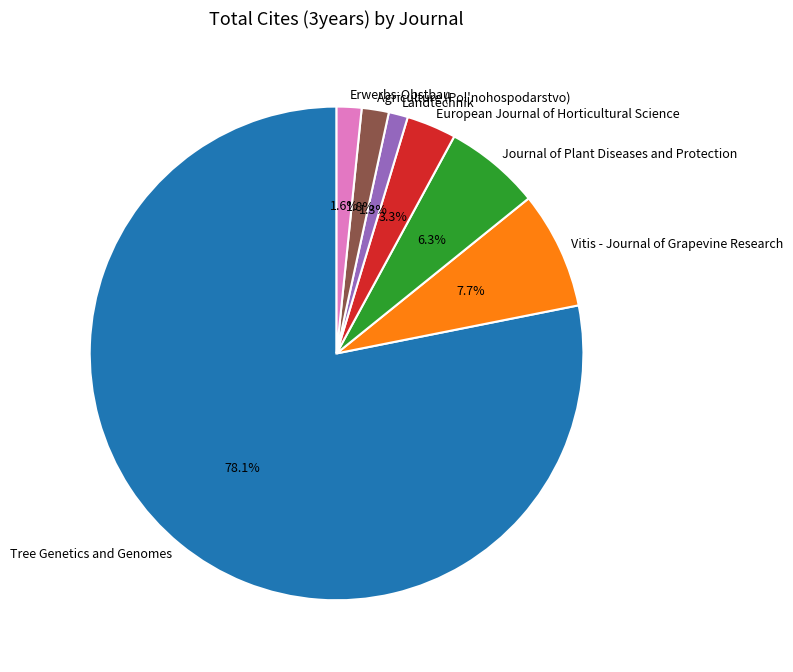

What percentage is the Erwerbs-Obstbau slice, to the nearest percent?

2%